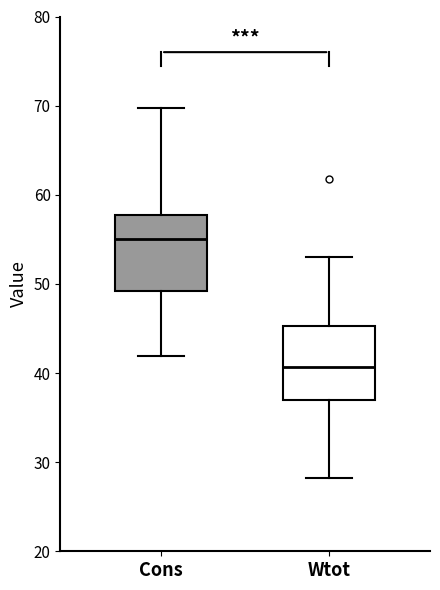

Which box has the highest median line?

Cons